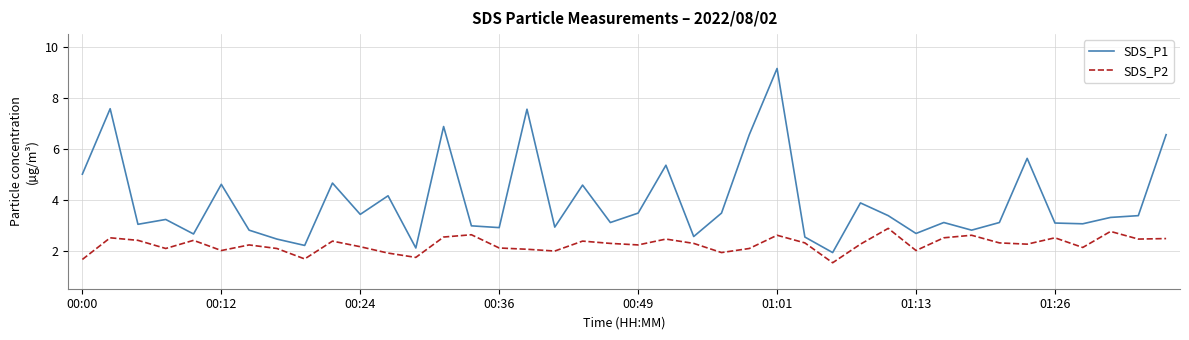

Which series has the largest total across all categories?

SDS_P1